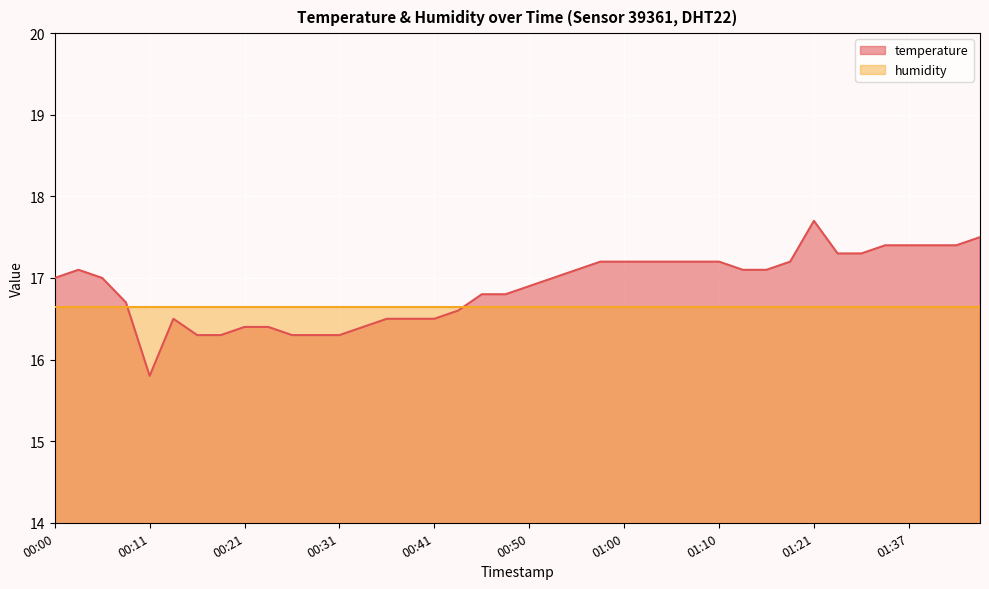

True or false: the data shows 17.3 at 01:32.

True